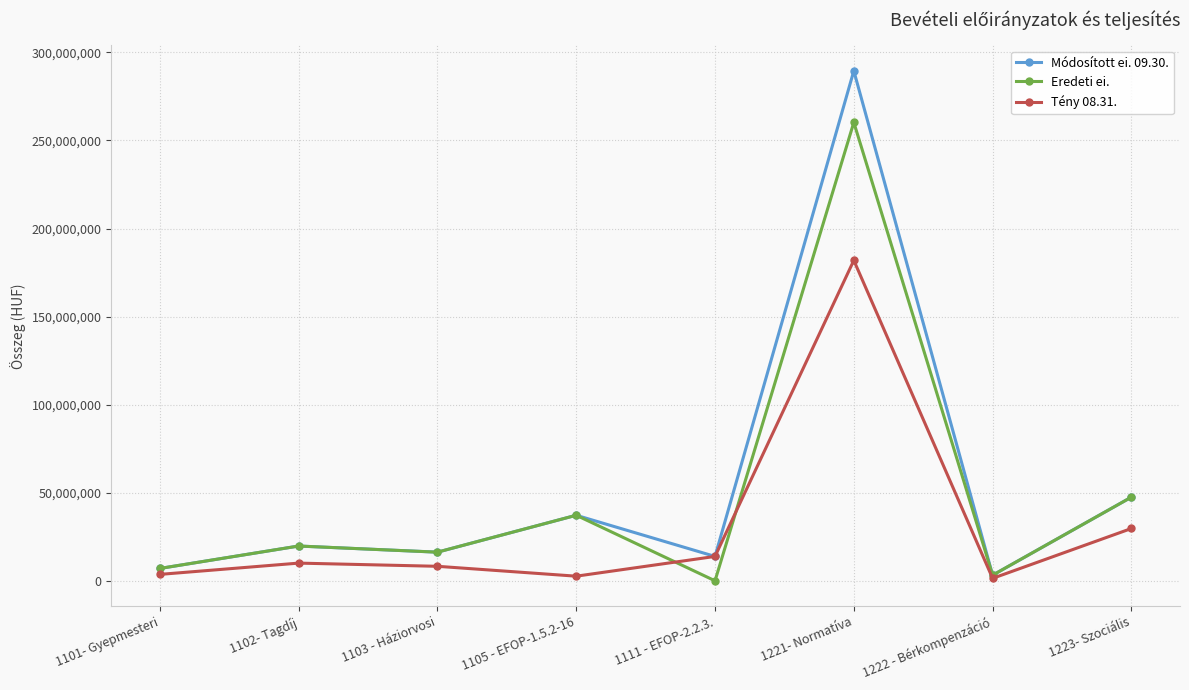

Rank the series by their maximum value, from highest to lowest.

Módosított ei. 09.30., Eredeti ei., Tény 08.31.